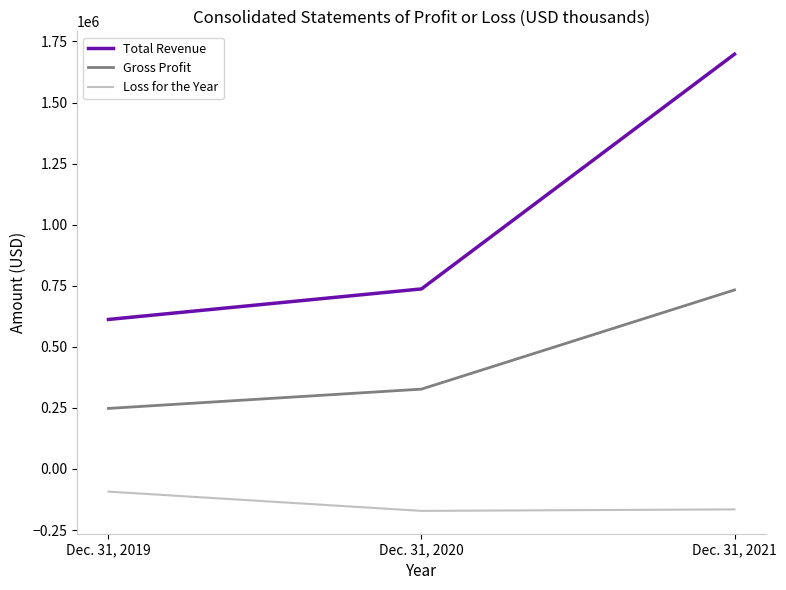

What is the minimum value for Total Revenue?

612109